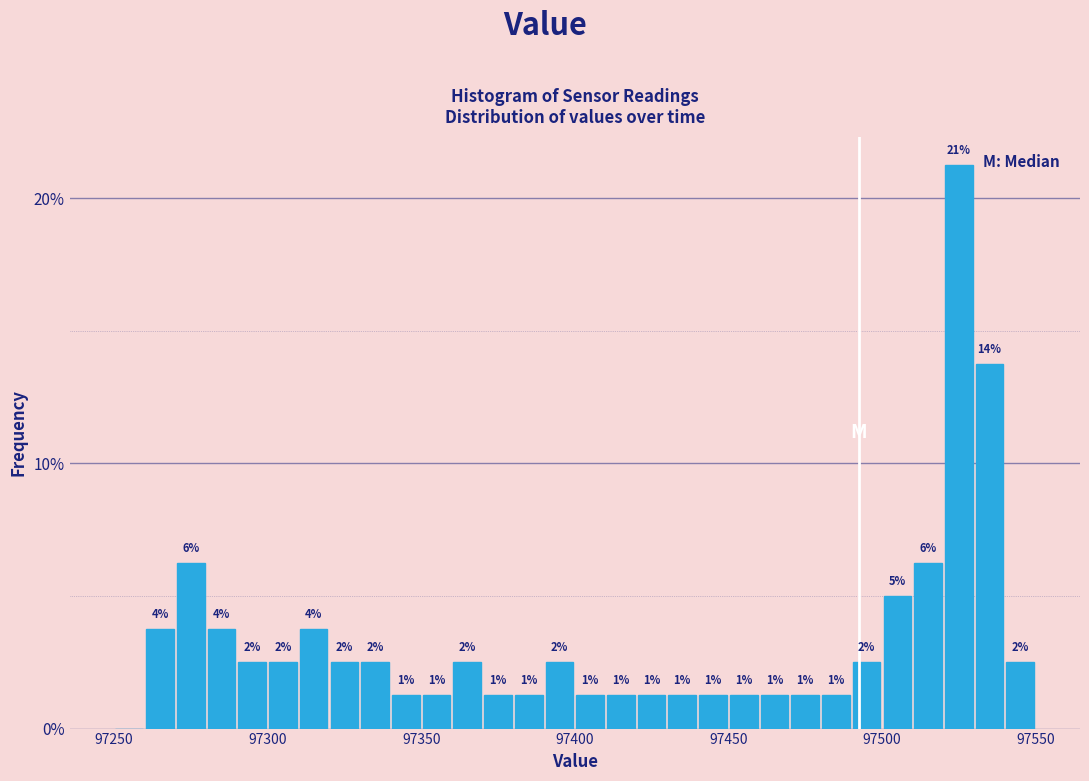

Read against the x-axis, roughly where is the centre of the tallest bar?

97525